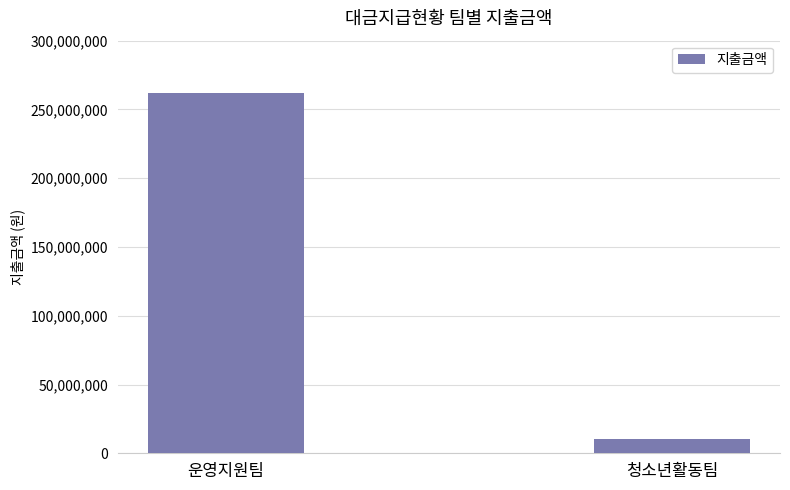

Reading left to right, extract all data points from this chart.

261901890	10127000